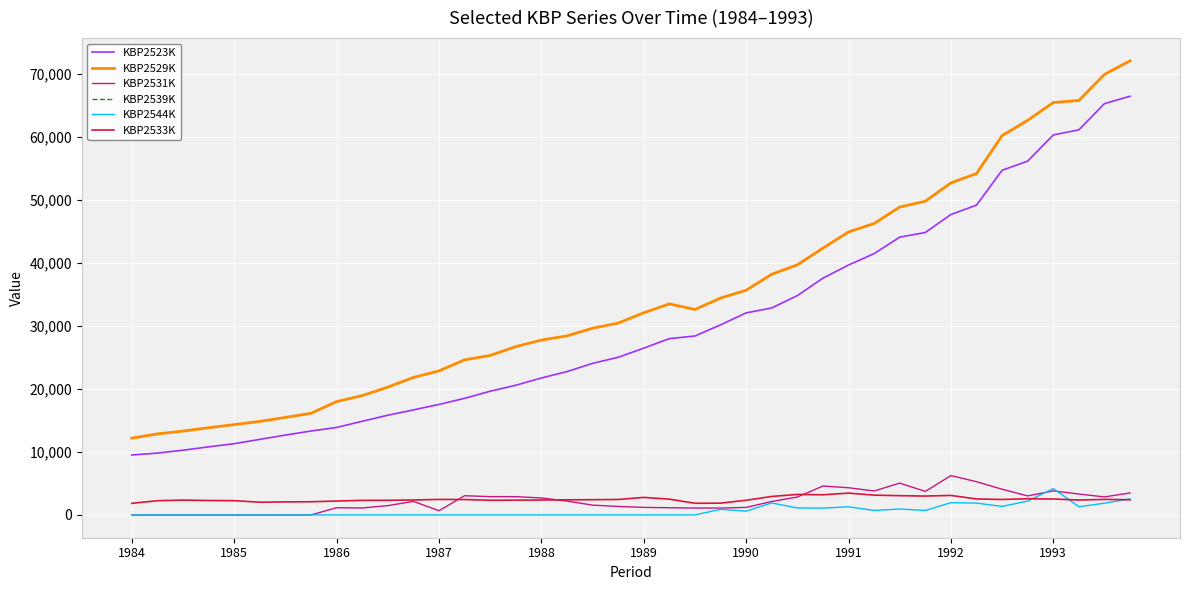

What are all the series names shown in the legend?

KBP2523K, KBP2529K, KBP2531K, KBP2539K, KBP2544K, KBP2533K